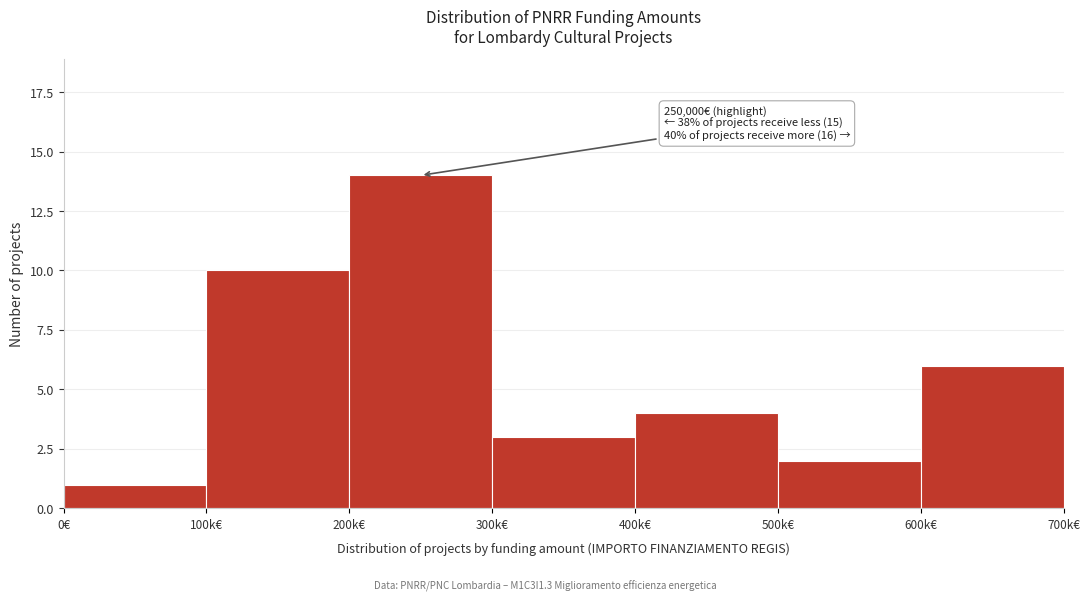

Reading right to left, transcribe all the data shown in this chart.

600k€=6	500k€=2	400k€=4	300k€=3	200k€=14	100k€=10	0€=1